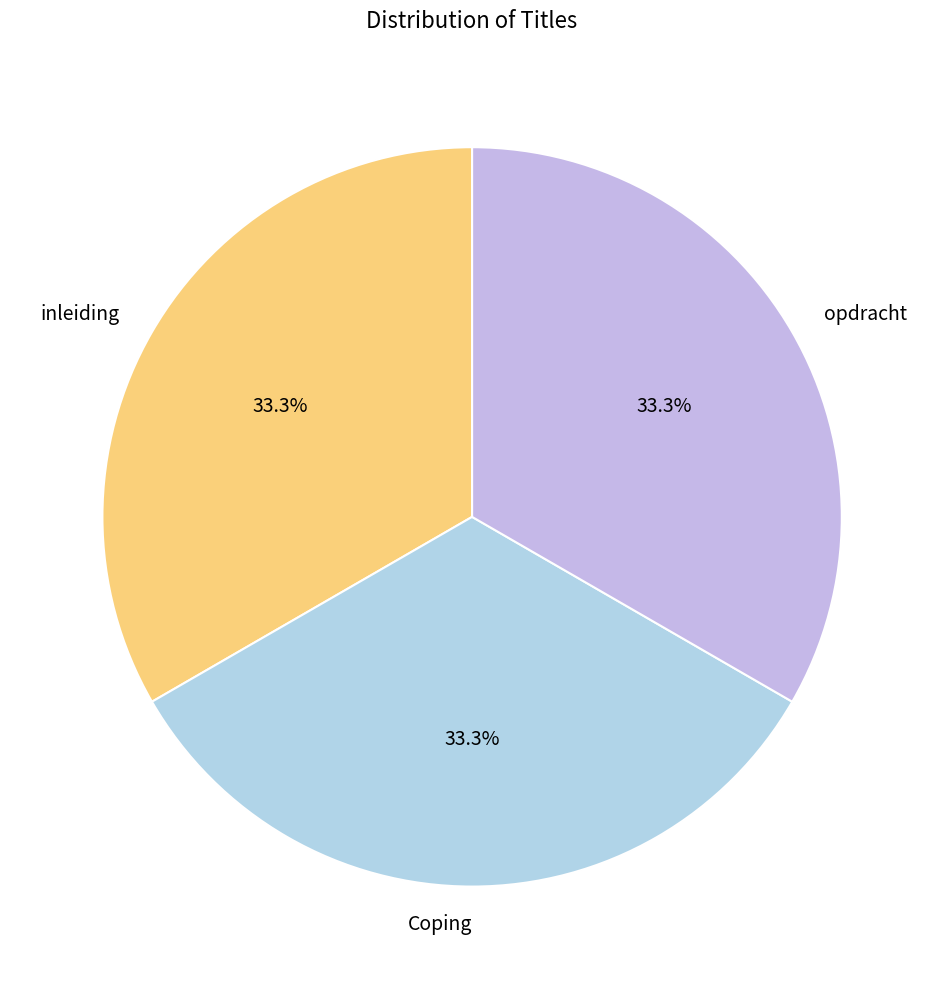

Approximately how many times larger is the value at opdracht compared to inleiding?

1.0